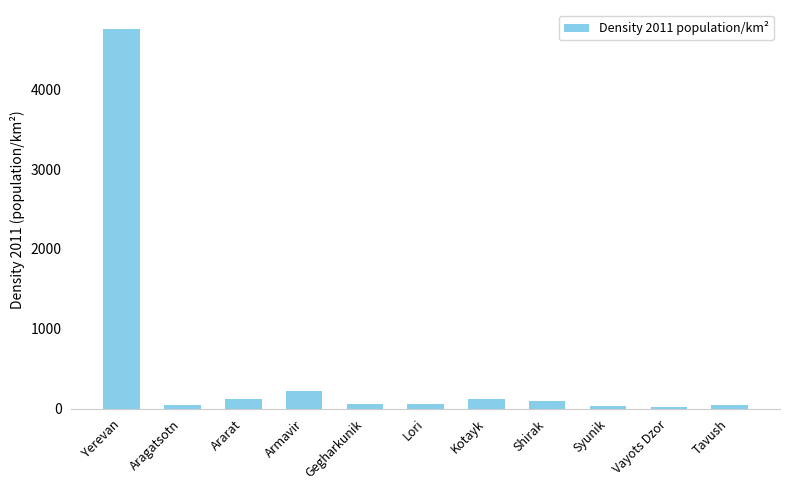

How many values are below 61?

5